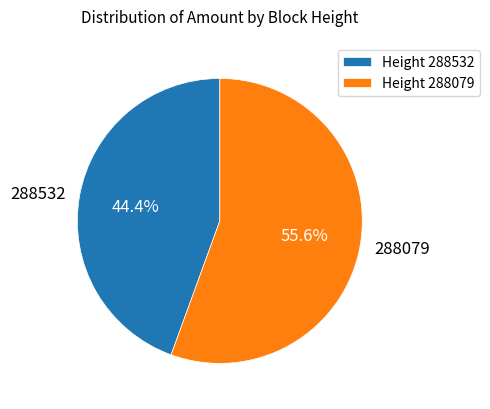

What percentage is NOT represented by 288532?

55.6%